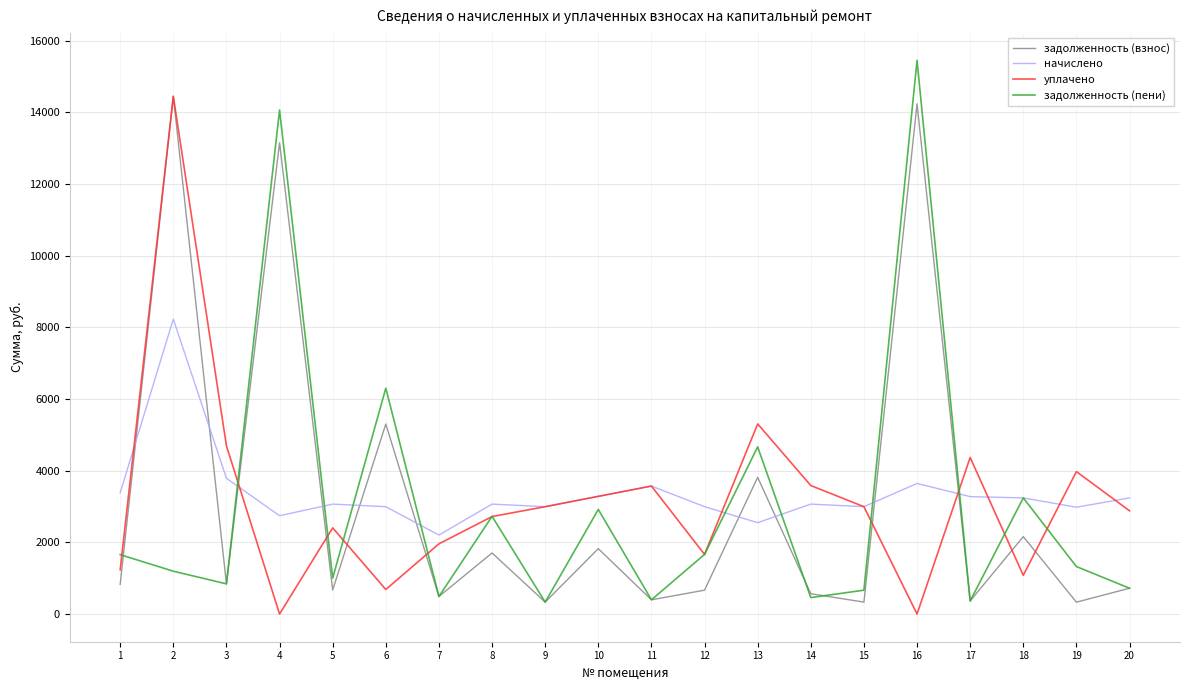

What is the lowest value of the задолженность (пени) series?

332.8